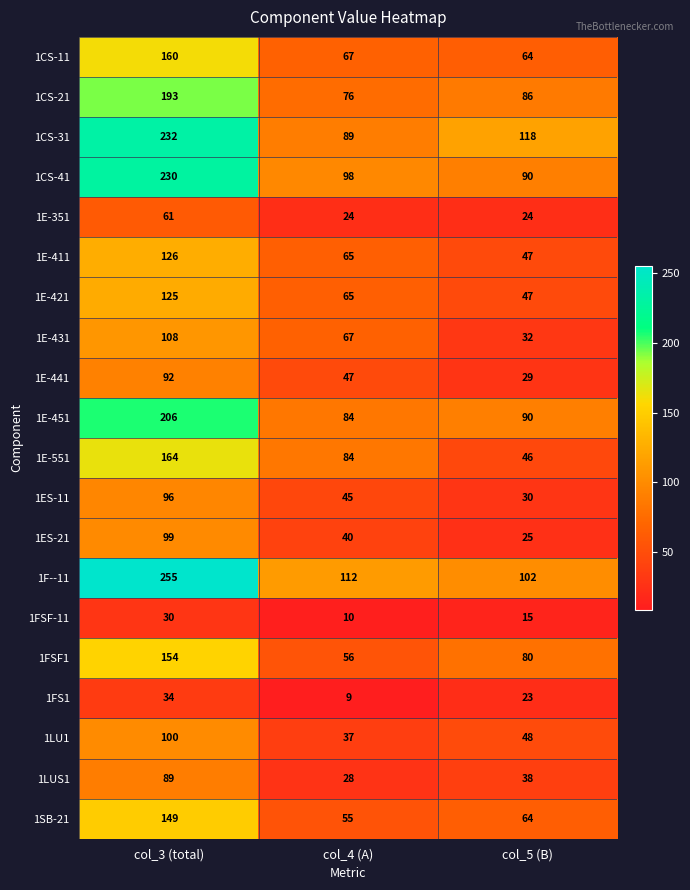

At how many categories does at least one series exceed 67?

3